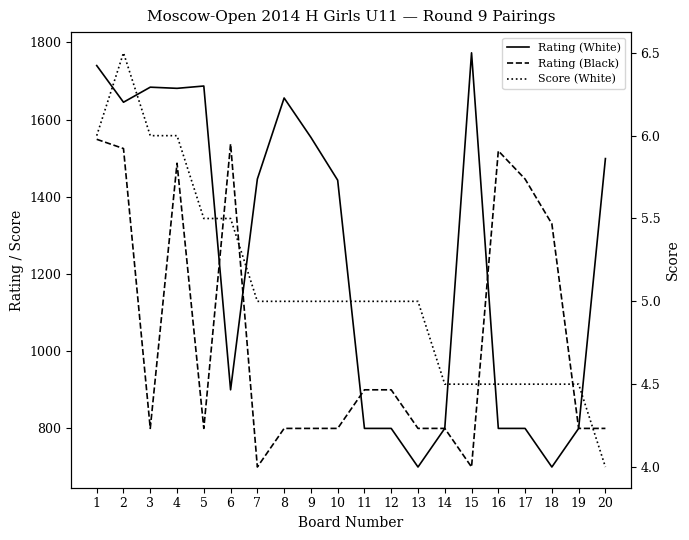

Between 14 and 20, which series saw the biggest shift?

Rating (White)